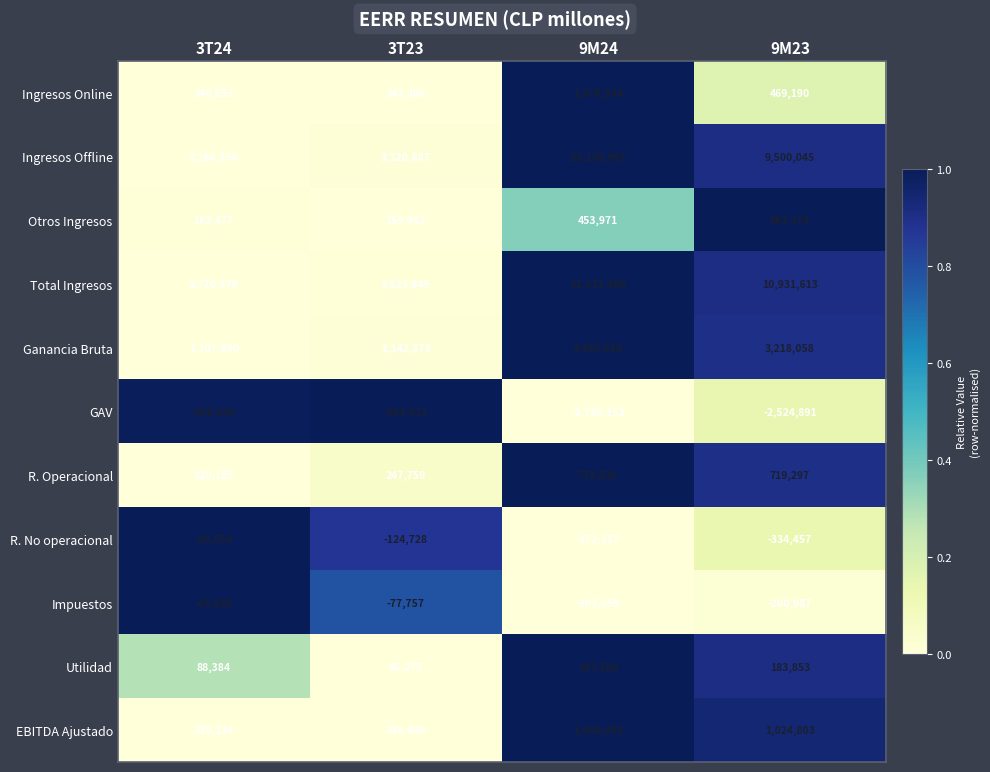

List the series in order of their peak value, lowest first.

GAV, R. No operacional, Impuestos, Utilidad, R. Operacional, Otros Ingresos, EBITDA Ajustado, Ingresos Online, Ganancia Bruta, Ingresos Offline, Total Ingresos